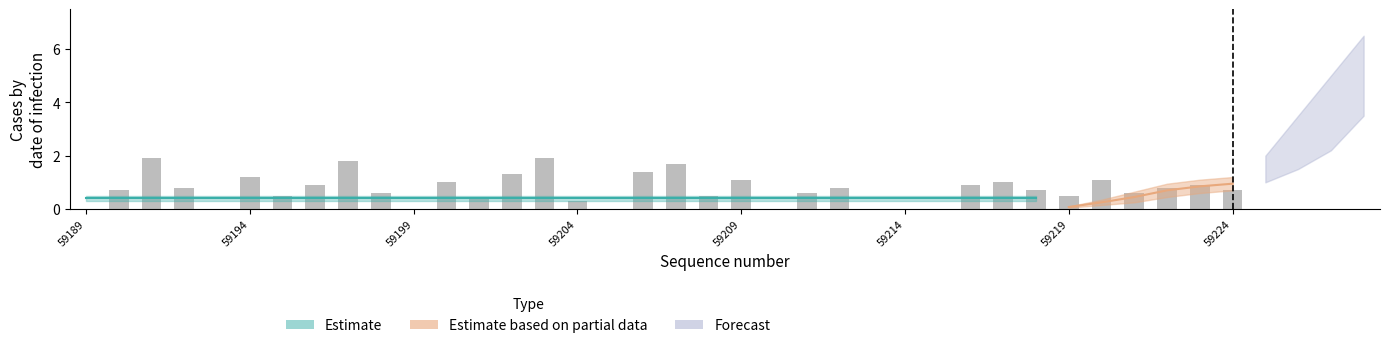

The value at 16 is 1.1. True or false?

False